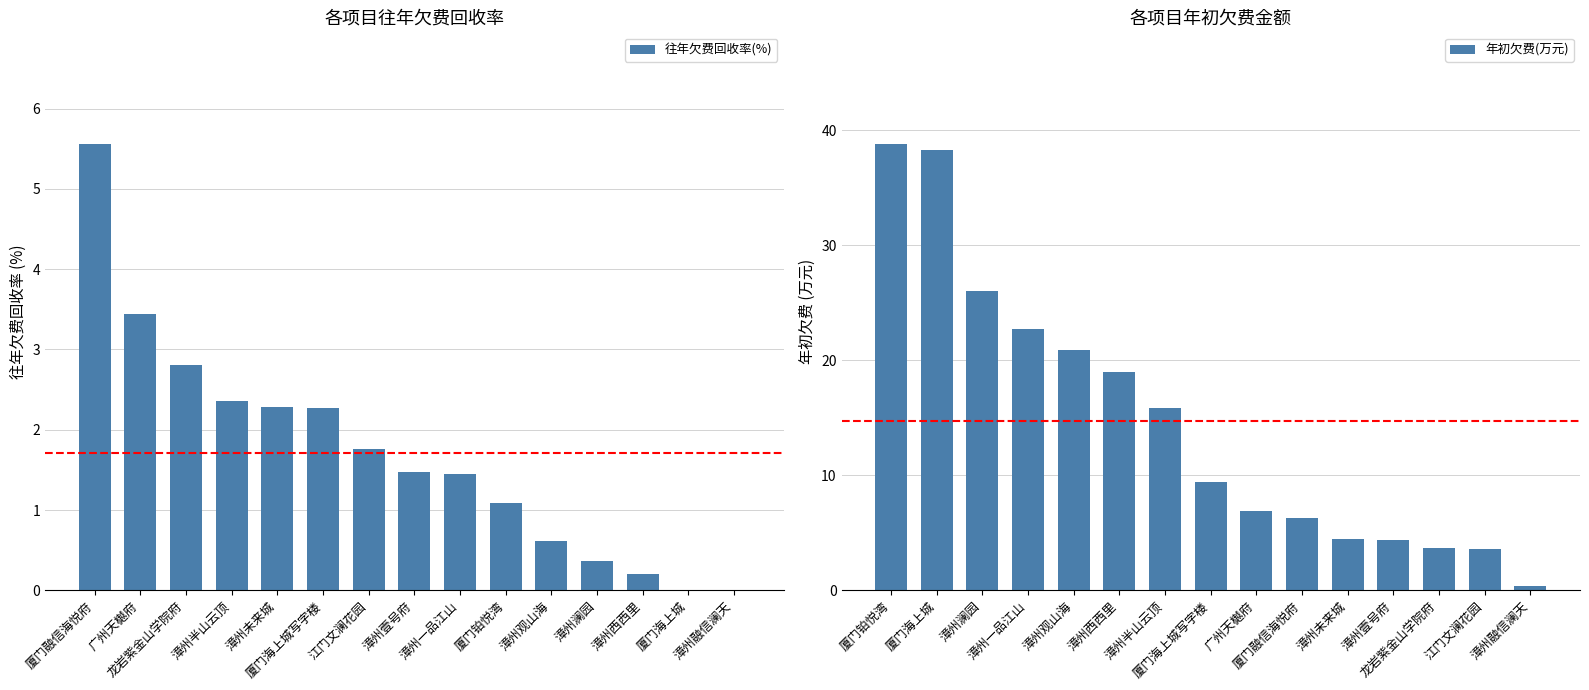

How many distinct data groups are displayed?

2